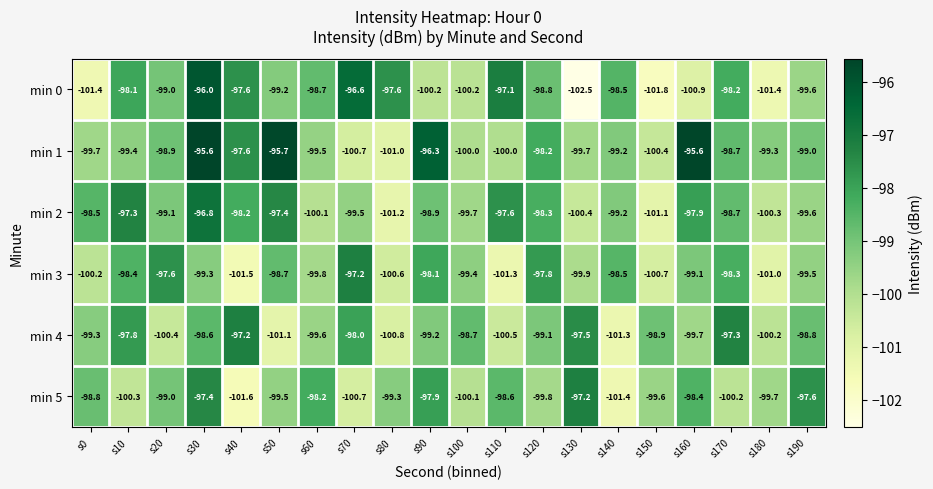

Which label corresponds to the smallest value in the chart?

s130